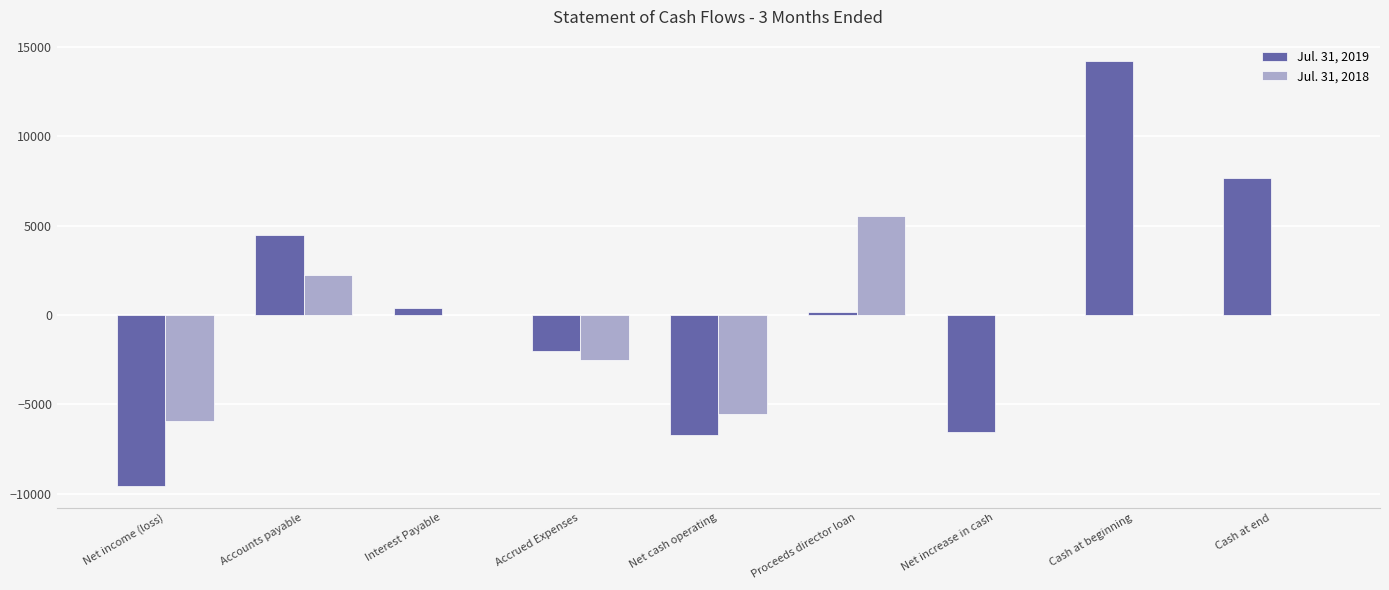

Reading left to right, list all the values displayed in this chart.

Jul. 31, 2019: -9580	4500	375	-2000	-6705	170	-6535	14215	7680
Jul. 31, 2018: -5901	2250	0	-2500	-5551	5551	0	0	0